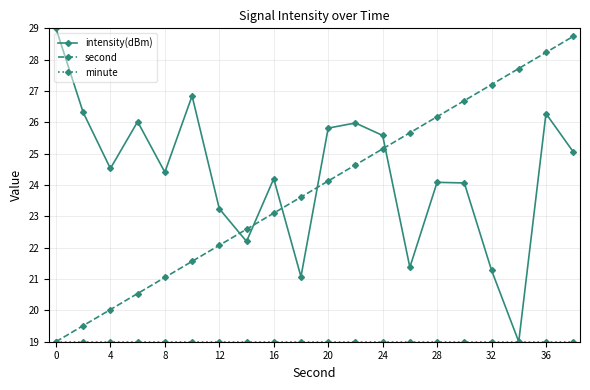

What is the difference between the second highest and second lowest values in the intensity(dBm) series?

5.8